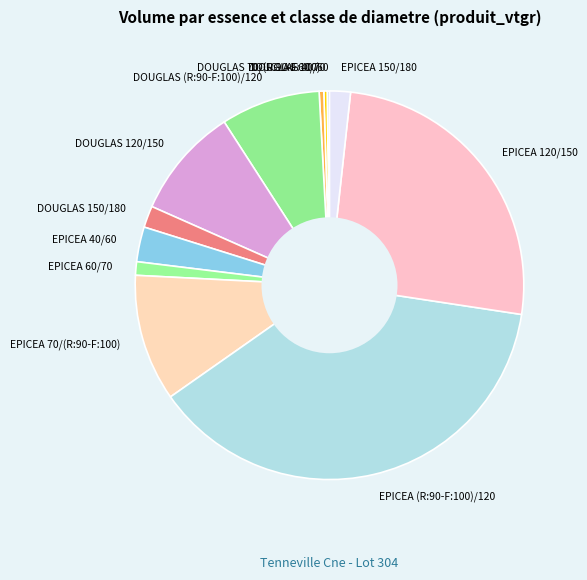

Which category has the biggest portion of the pie?

EPICEA (R:90-F:100)/120